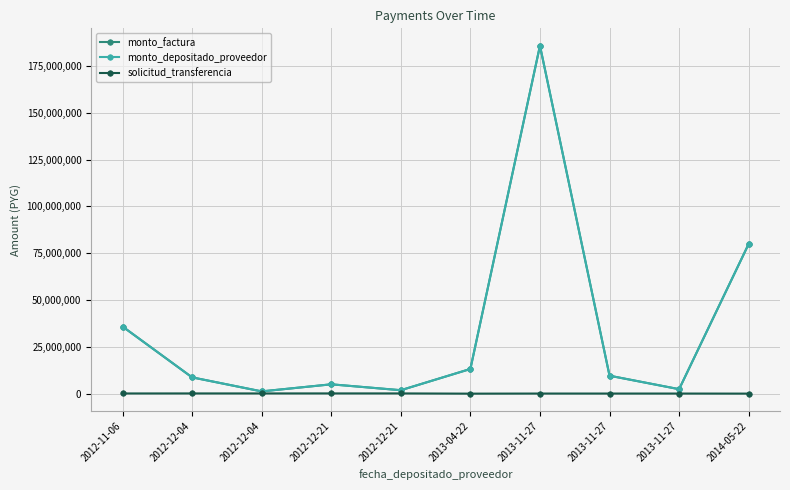

Is the value of monto_factura at 2013-11-27 greater than the value of solicitud_transferencia at 2013-11-27?

Yes